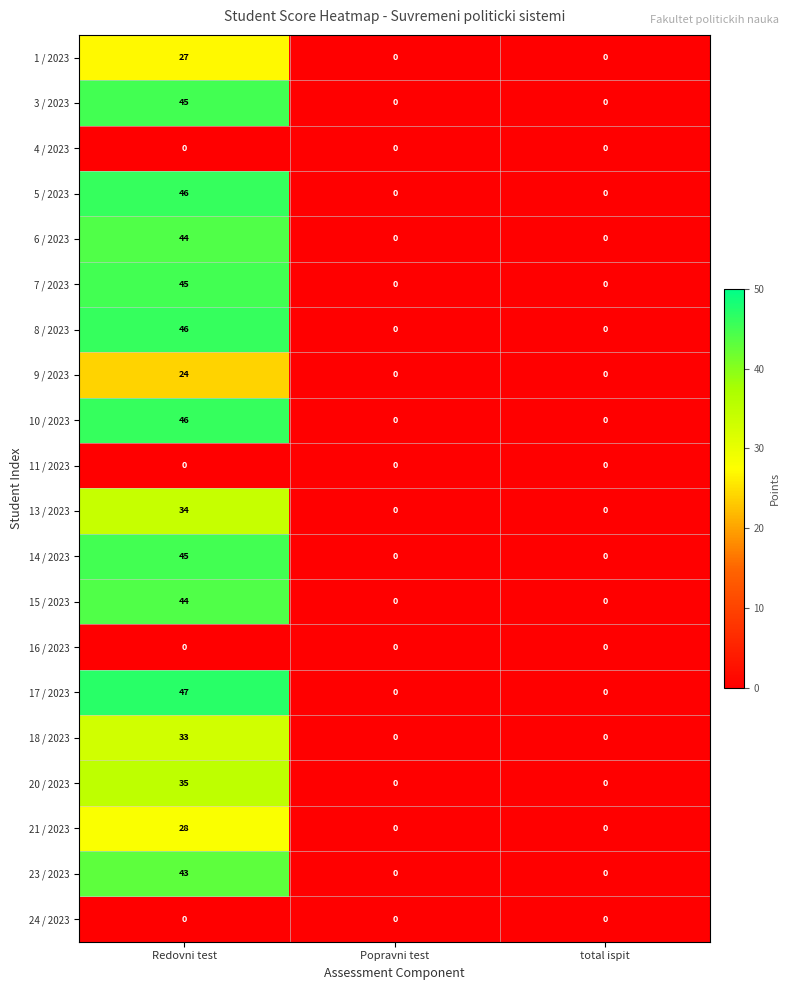

The value of 6 / 2023 at total ispit is -19. True or false?

False